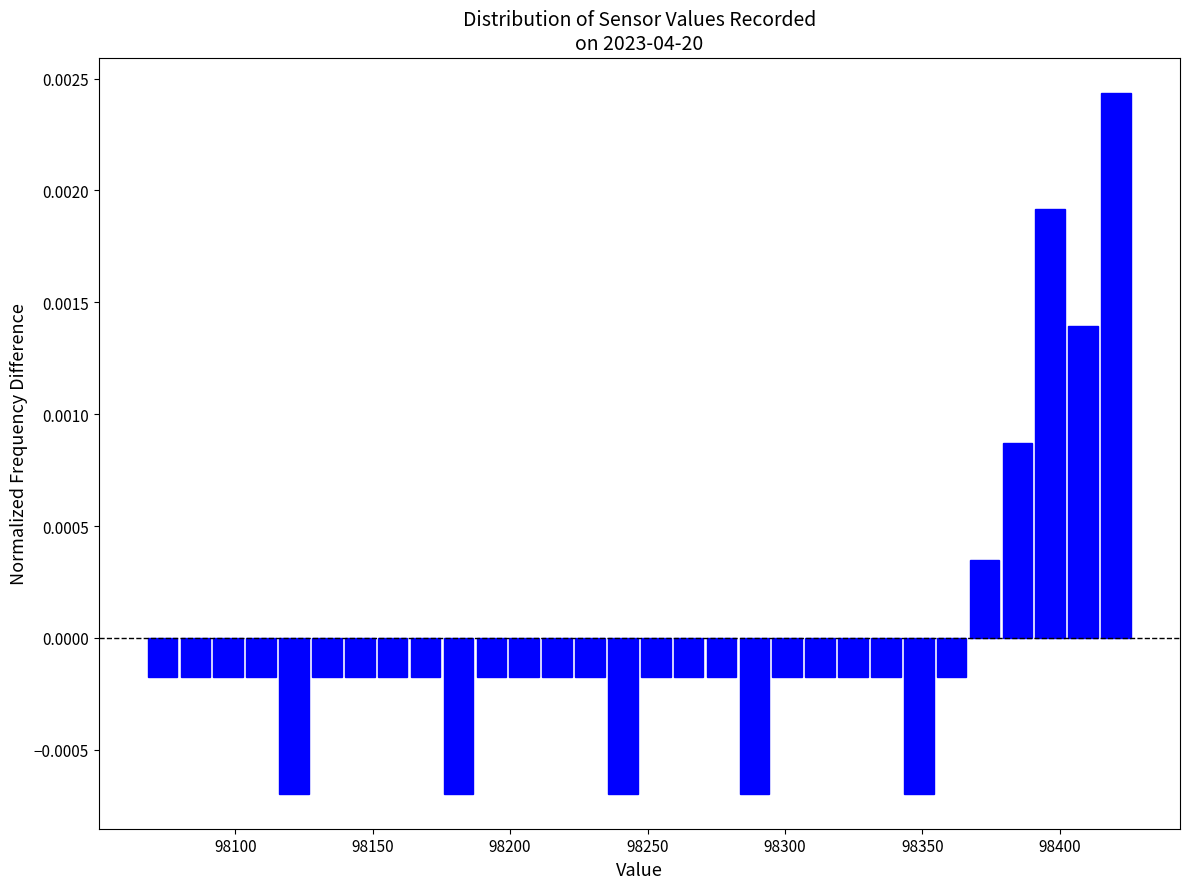

Around what value on the x-axis is the tallest bar? Give the approximate position of its centre, as read against the axis.

98420